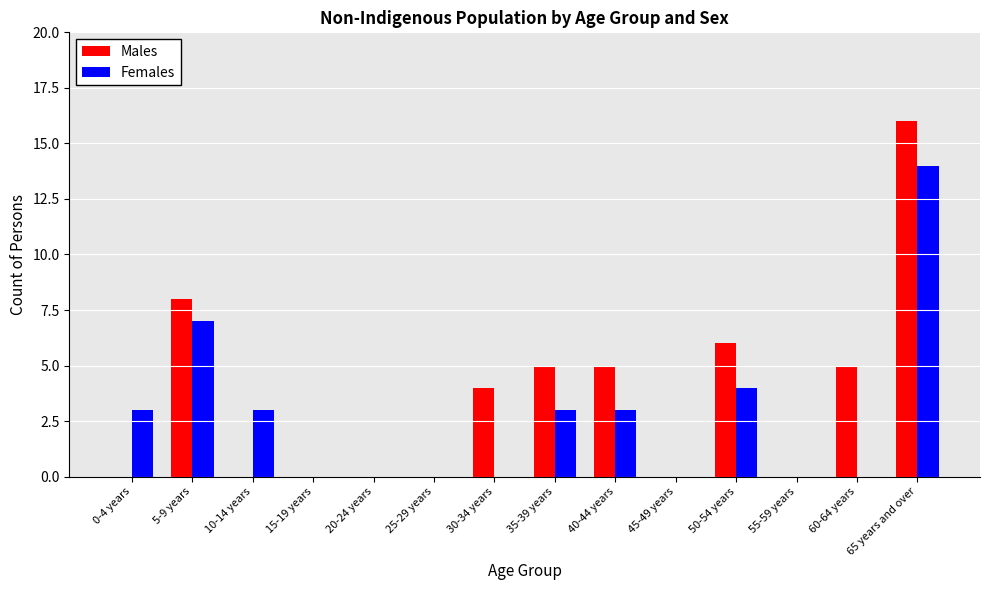

Which series changed the most between 30-34 years and 45-49 years?

Males